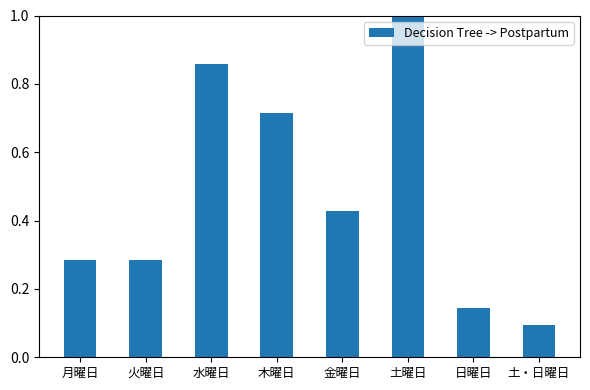

At which label is the value closest to 0?

土・日曜日